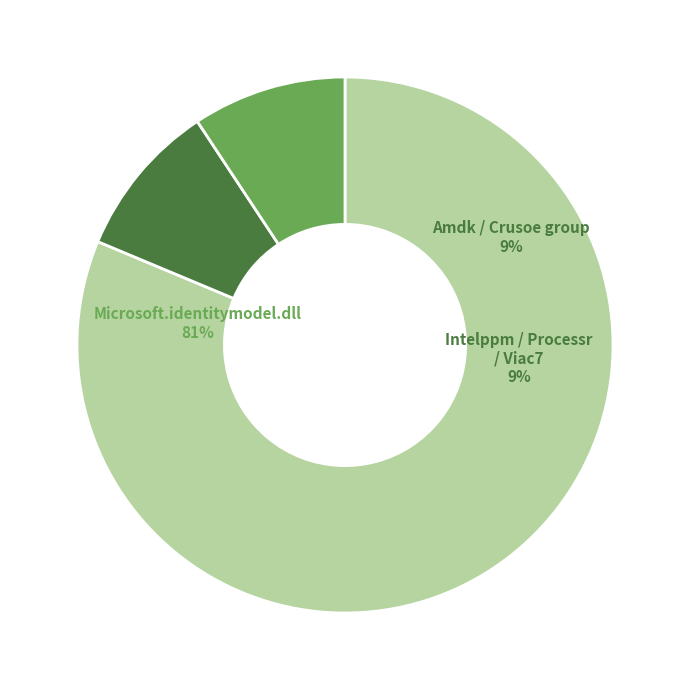

Is it true that Amdk8.sys is 1% of the pie?

False